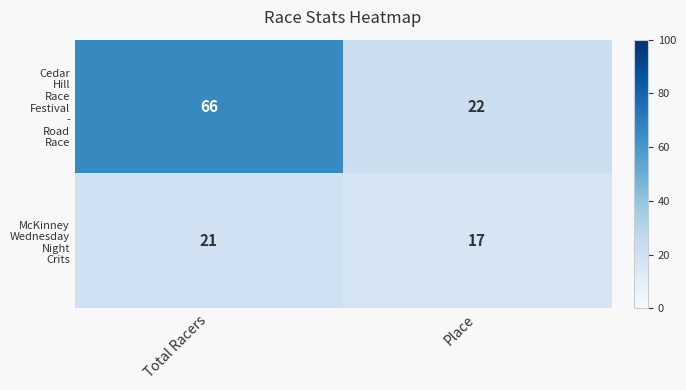

At which category is the sum across all series the highest?

Total Racers